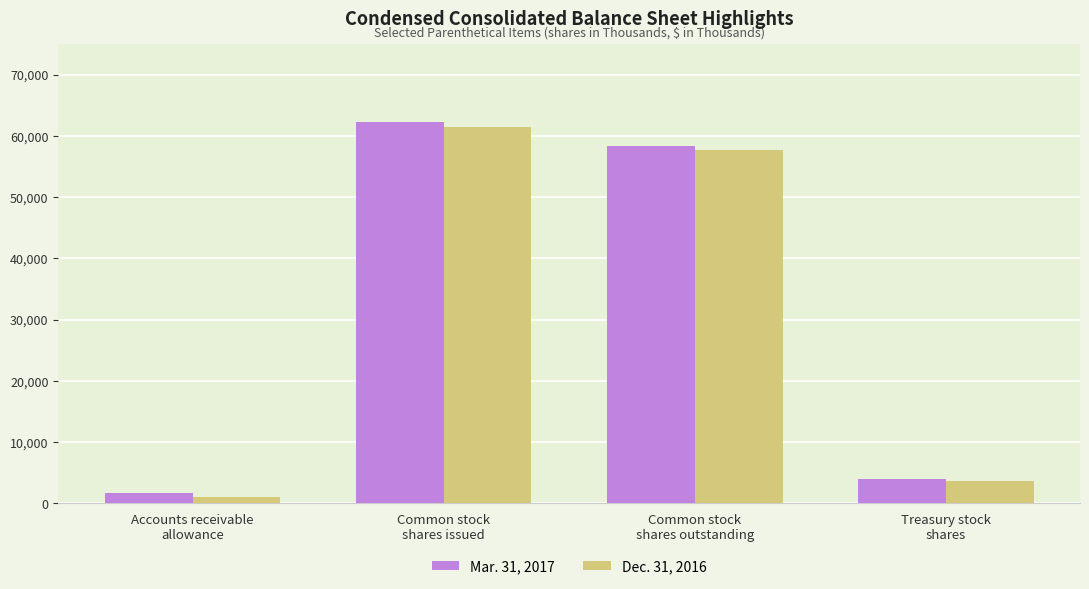

What position from the right is Treasury stock
shares?

1